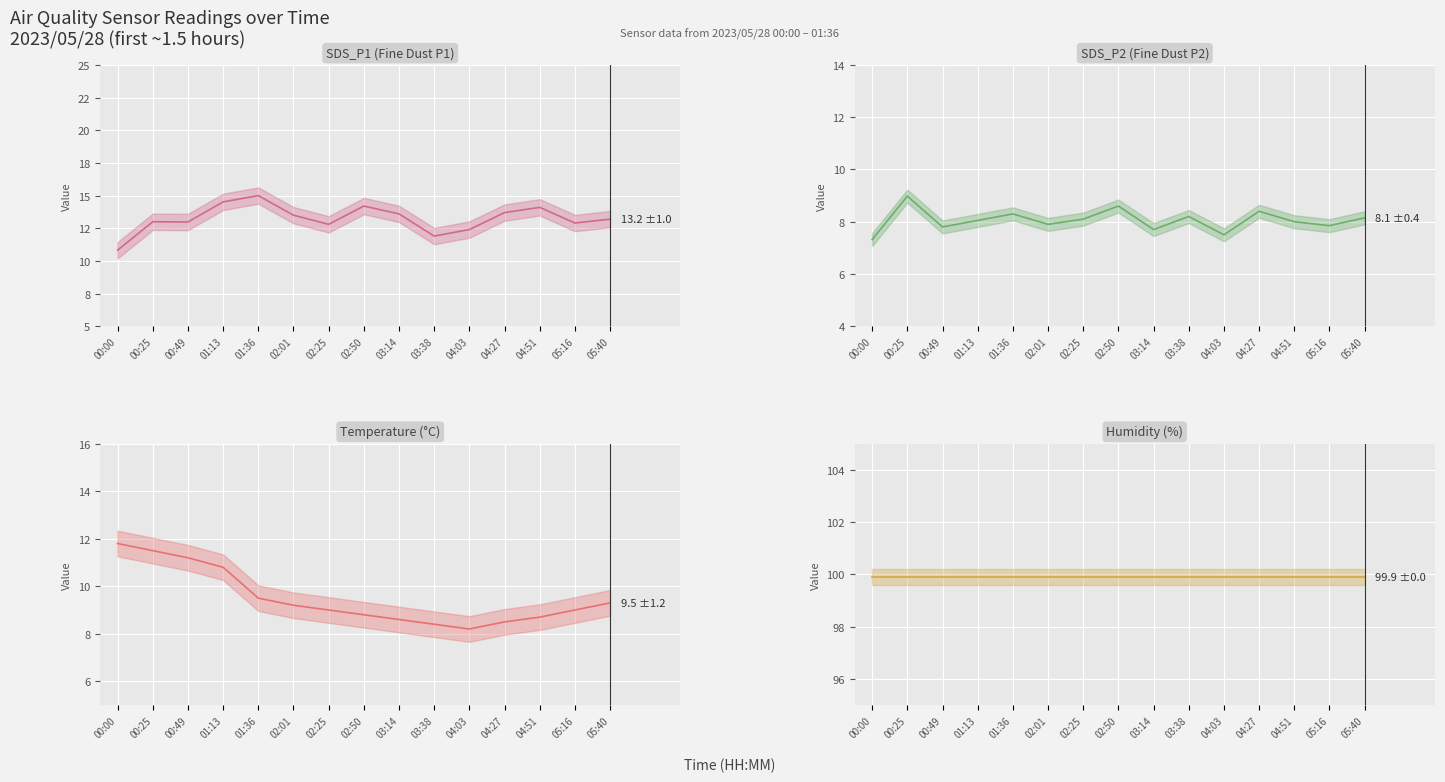

Does the chart display data point markers on the line(s)?

No